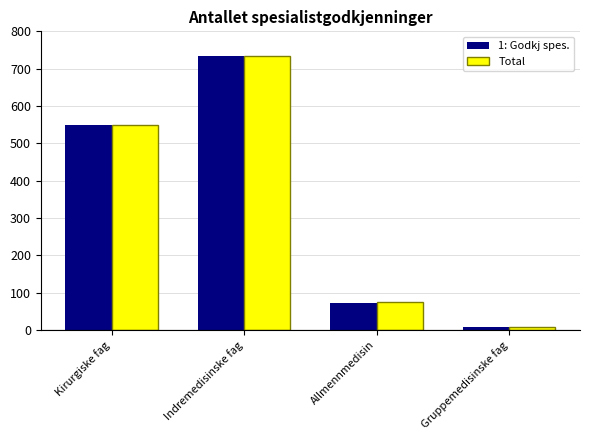

At which category does the chart reach its peak across all series?

Indremedisinske fag